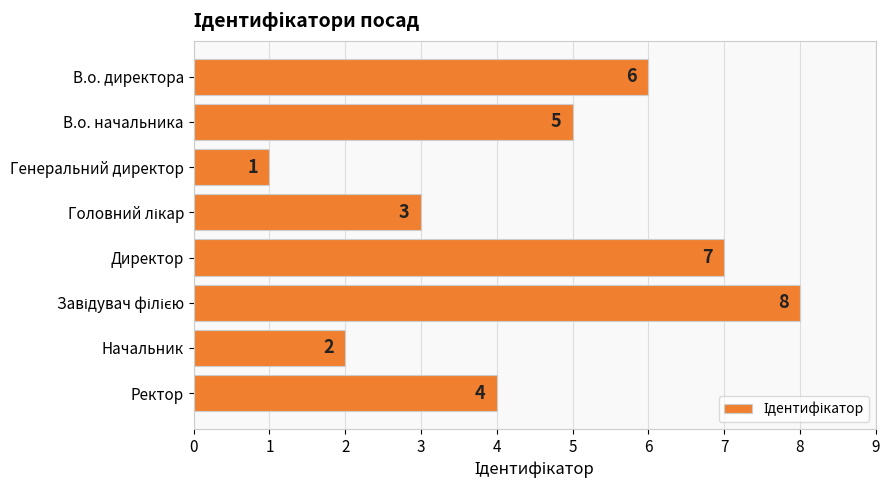

How many data points are less than 5?

4